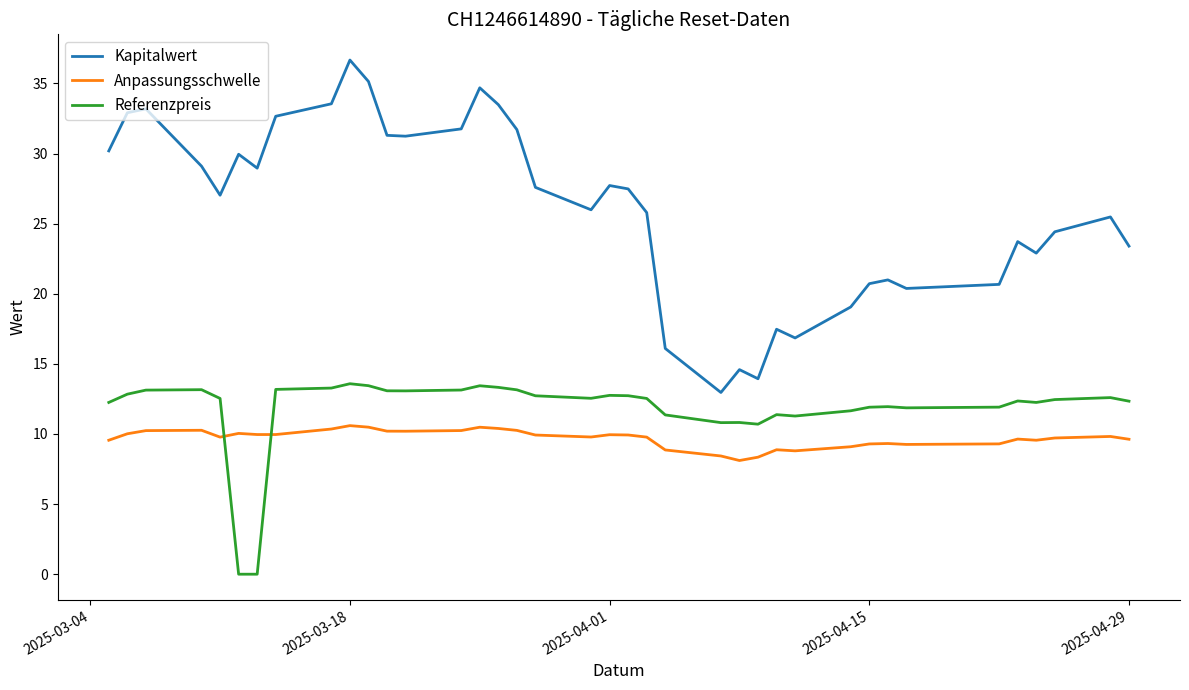

What is the maximum value shown in the chart?

36.7